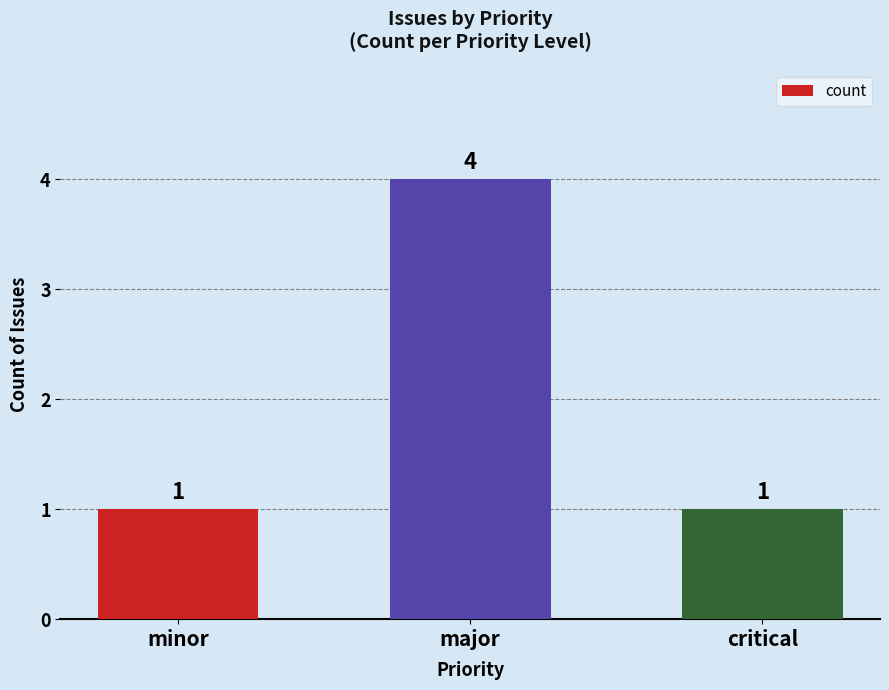

Which label corresponds to the largest value in the chart?

major